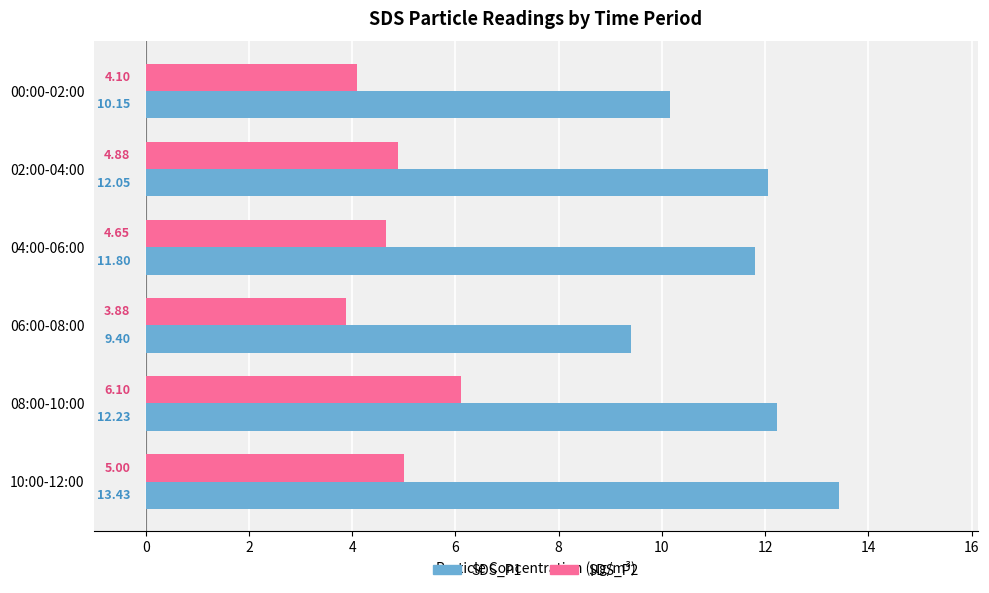

What are all the series names shown in the legend?

SDS_P1, SDS_P2